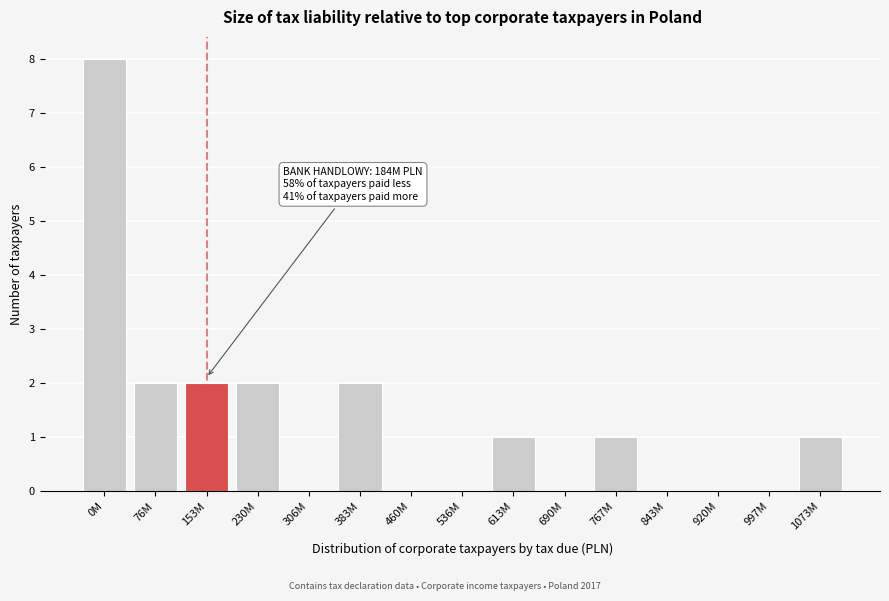

Reading left to right, transcribe all the data shown in this chart.

0M=8	76M=2	153M=2	230M=2	306M=0	383M=2	460M=0	536M=0	613M=1	690M=0	767M=1	843M=0	920M=0	997M=0	1073M=1